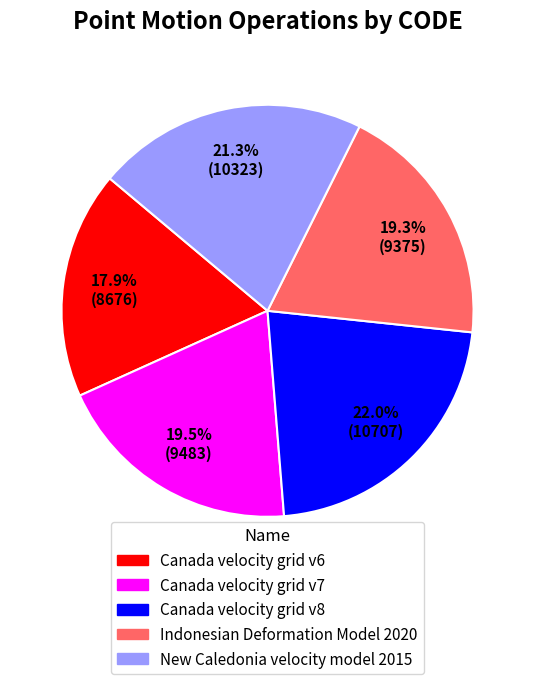

To the nearest percent, what is the difference between the largest and smallest slice percentages?

4%